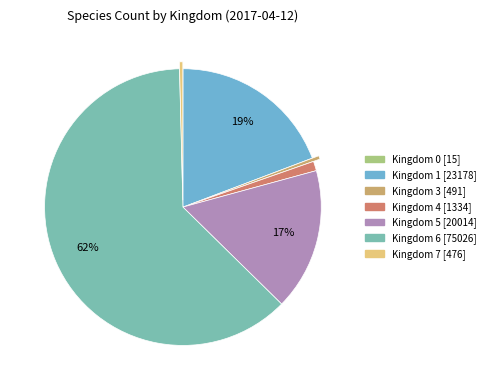

To the nearest percent, what is the average slice percentage?

14%